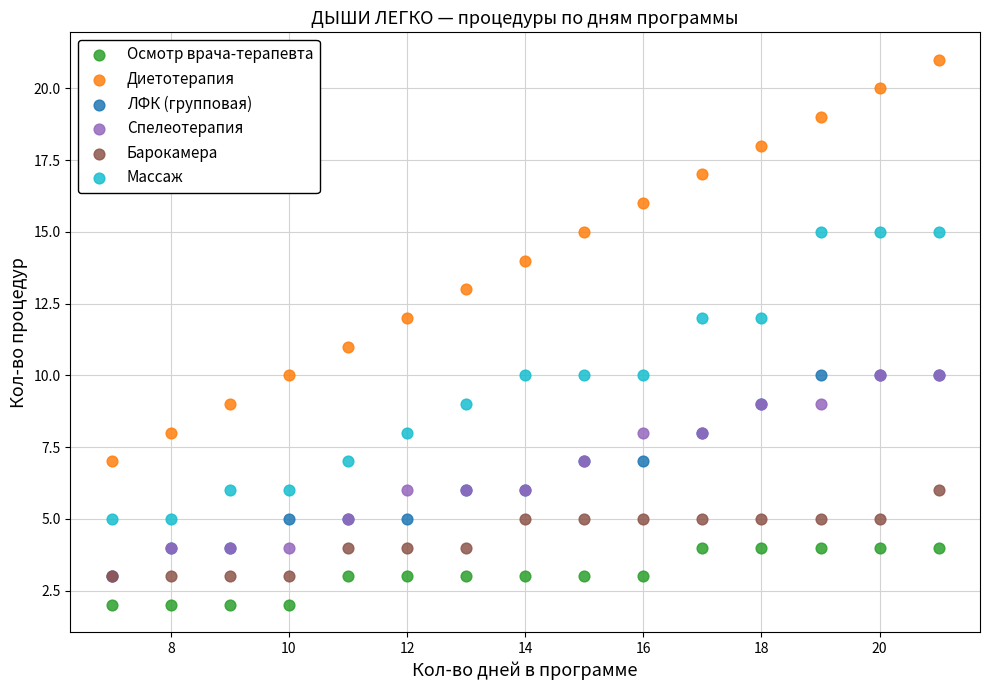

What are all the series names shown in the legend?

Осмотр врача-терапевта, Диетотерапия, ЛФК (групповая), Спелеотерапия, Барокамера, Массаж